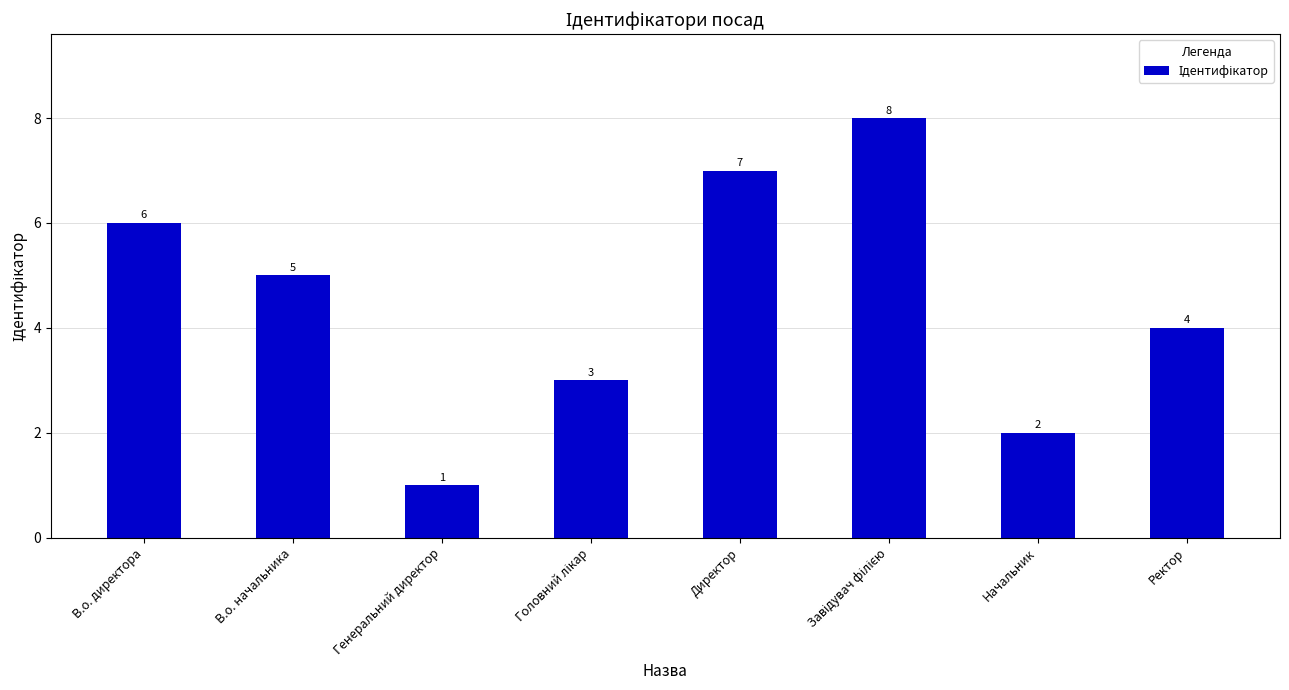

What is the change in value from В.о. директора to Директор?

+1